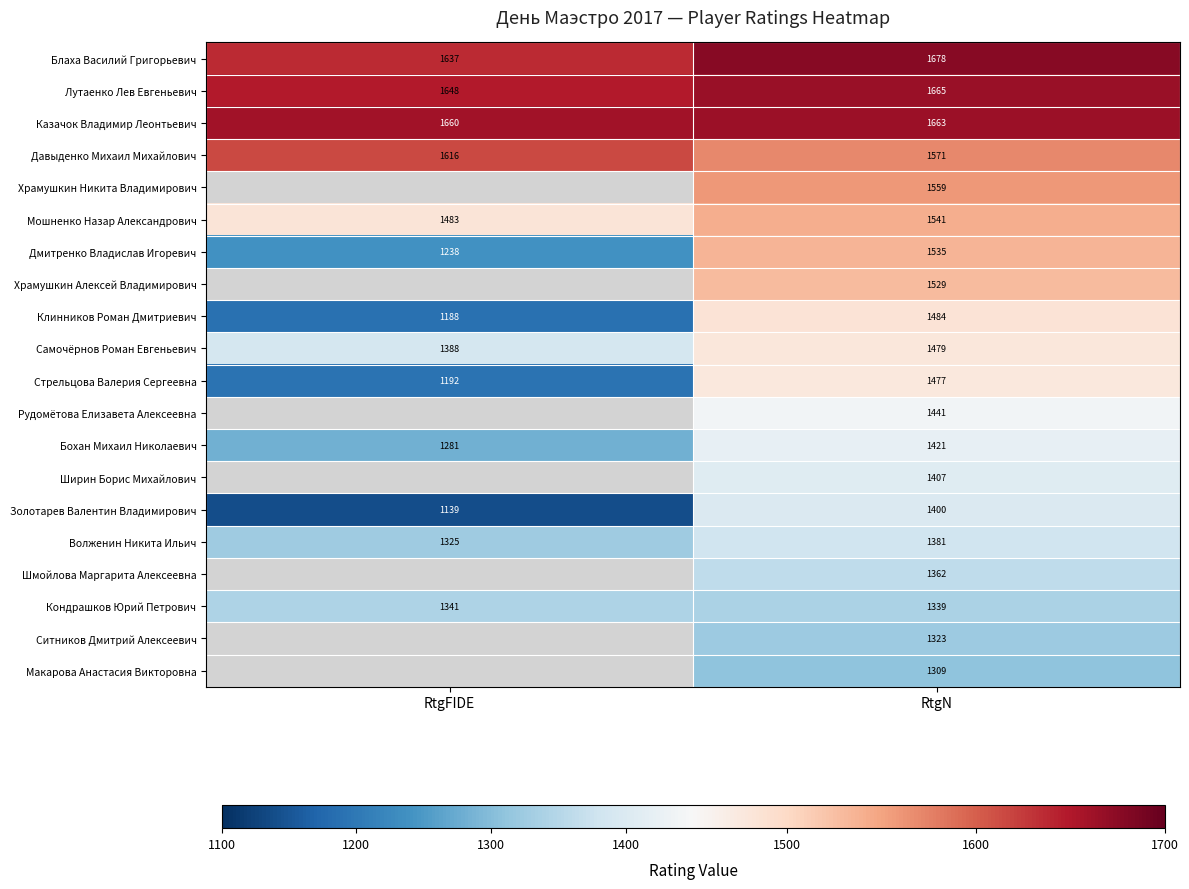

What is the difference between the highest and lowest values at RtgN?

369